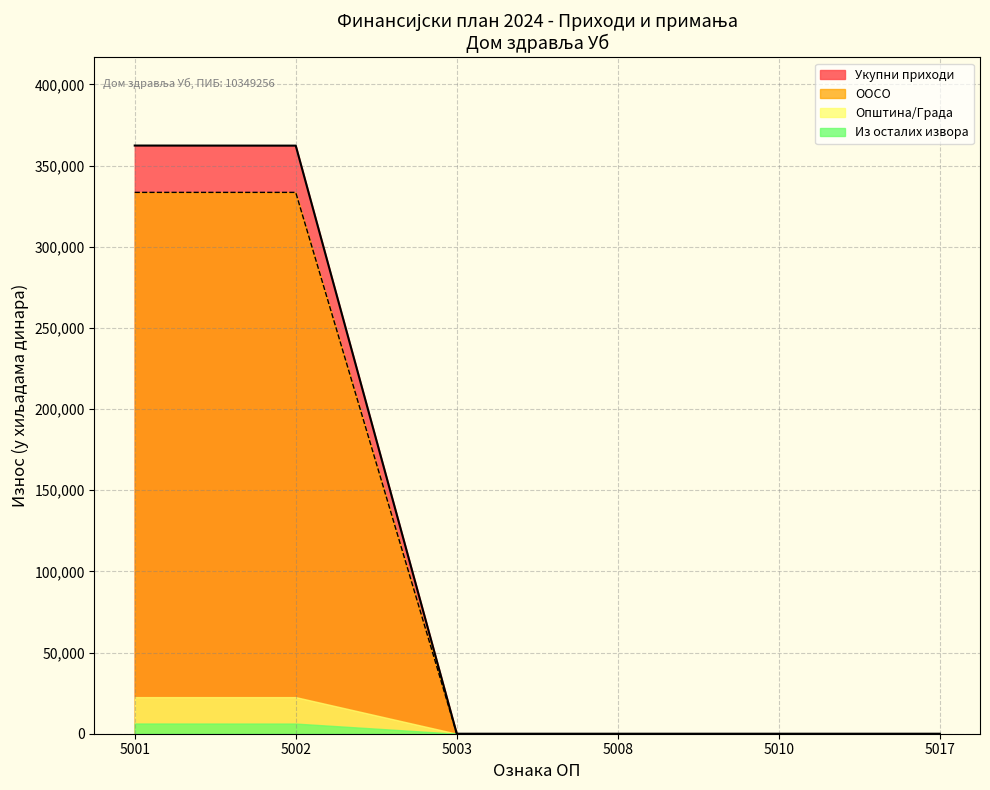

What are all the series names shown in the legend?

Укупни приходи, ООСО, Општина/Града, Из осталих извора